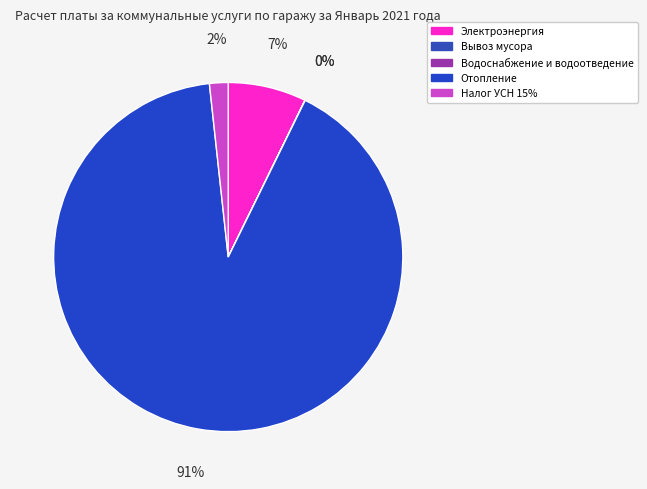

True or false: Водоснабжение и водоотведение accounts for 0% of the total.

True